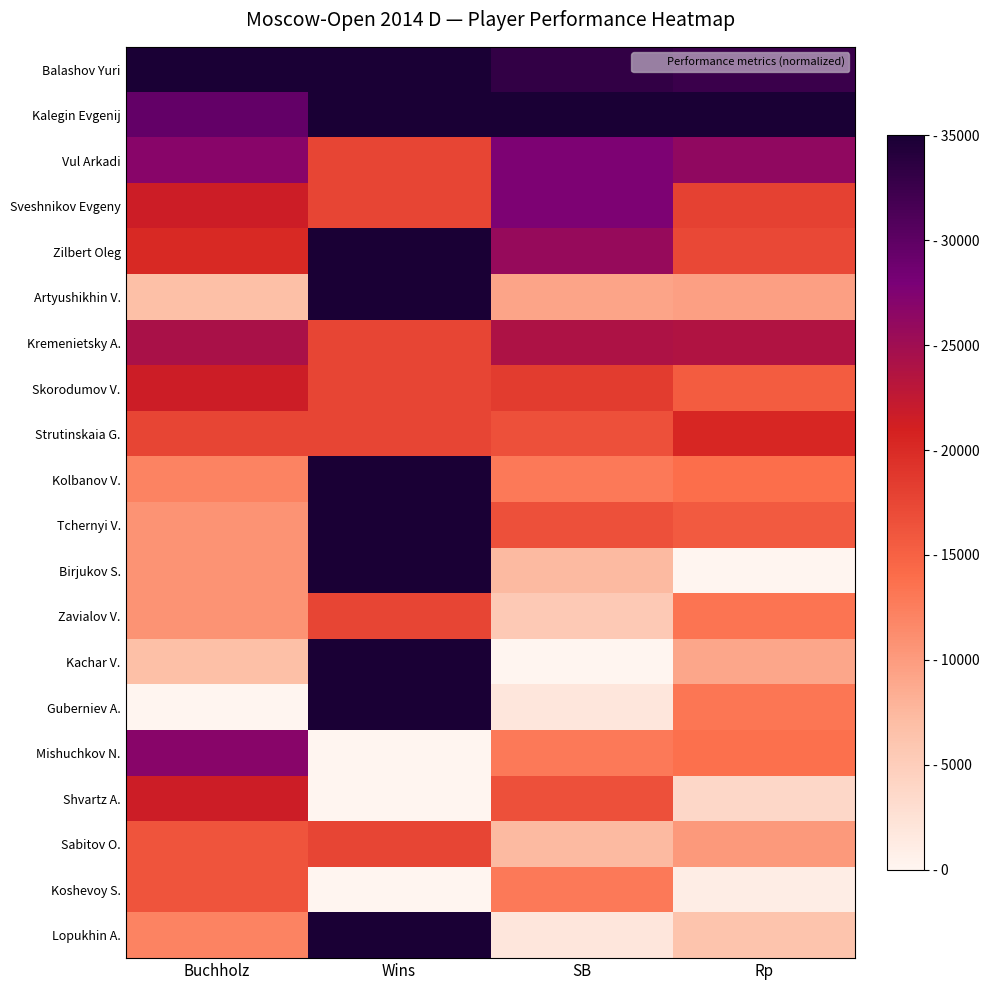

What is the difference between the highest and lowest values at Buchholz?

35000.0